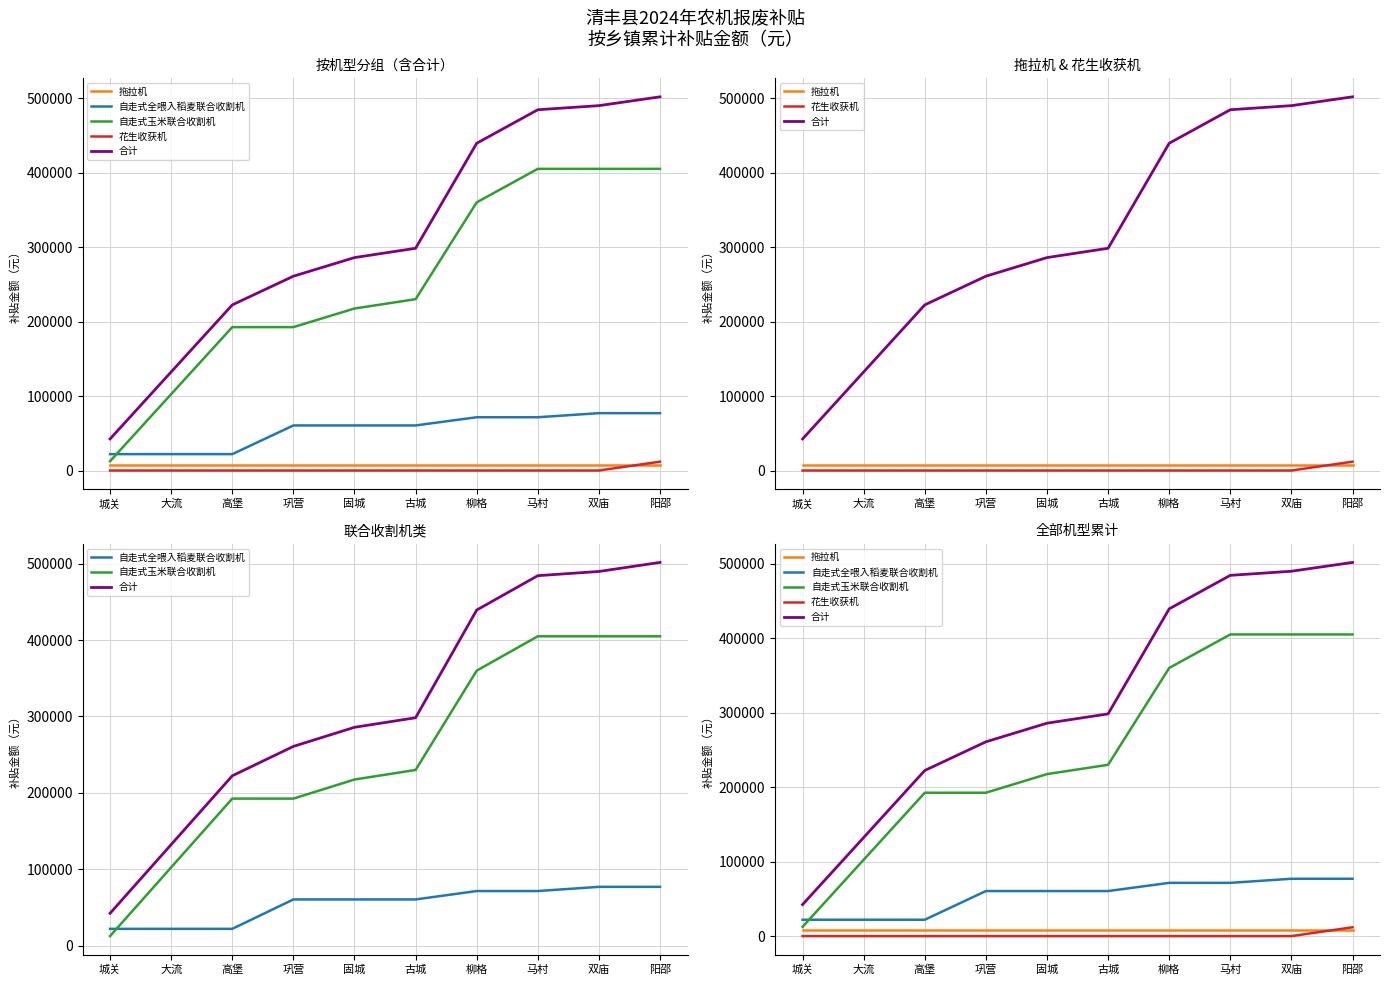

What is the sum of all 花生收获机 values?

11850